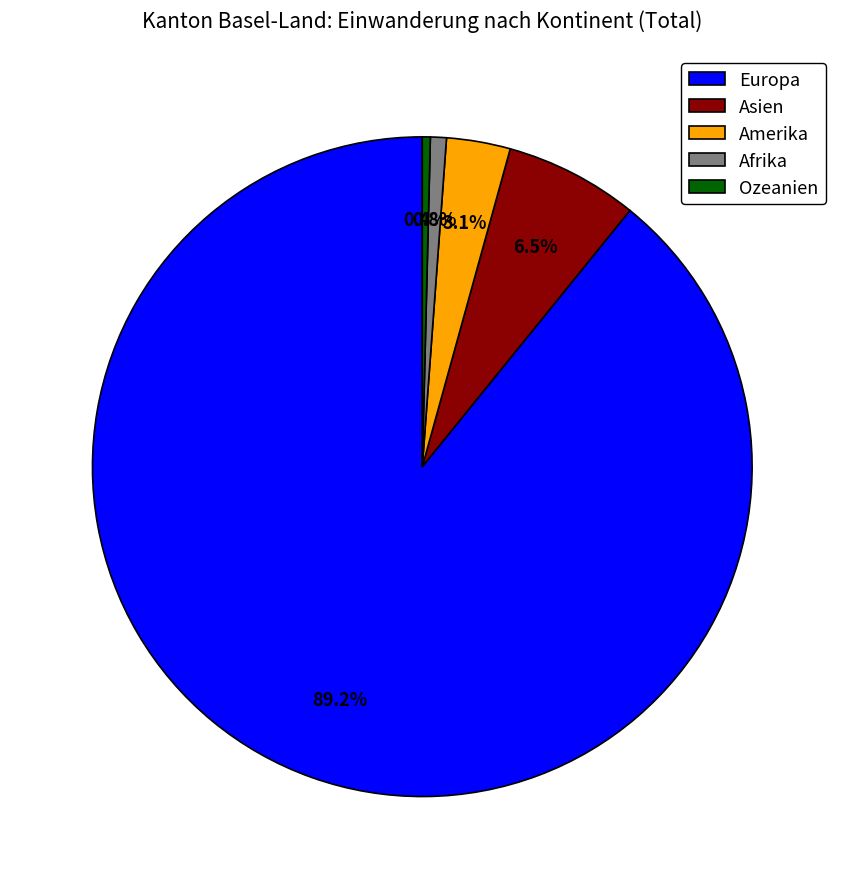

Do Ozeanien and Asien together represent more than half of the pie?

No